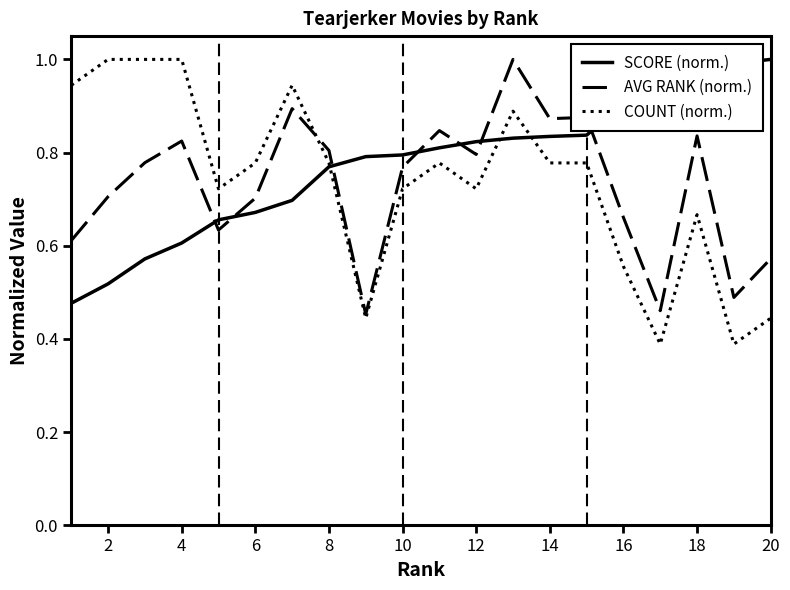

What is the maximum value shown in the chart?

1.0